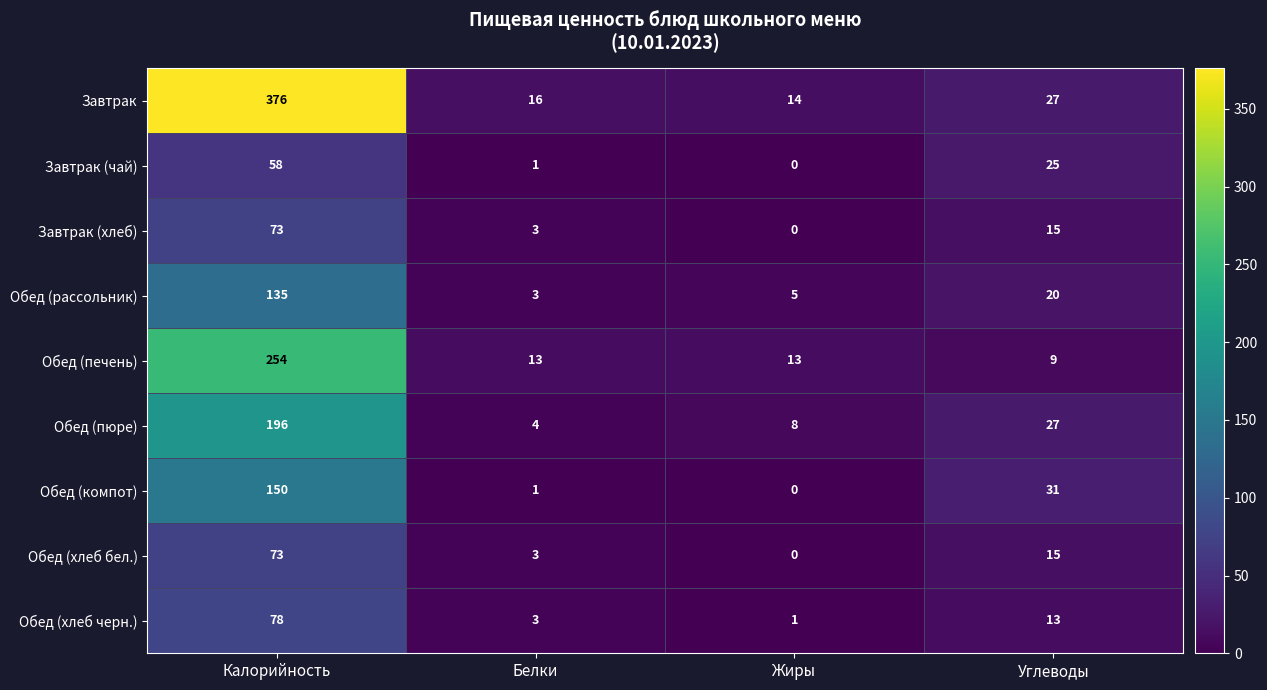

At which category is the sum across all series the highest?

Калорийность